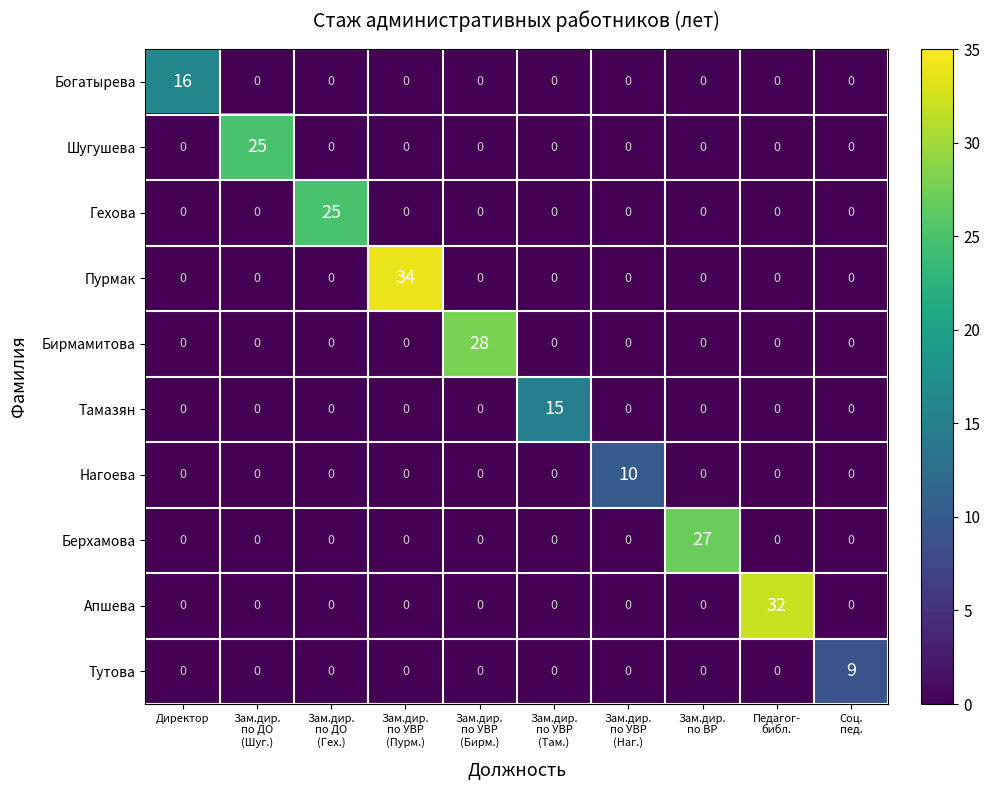

Which label corresponds to the largest value in the chart?

Зам.дир.
по УВР
(Пурм.)